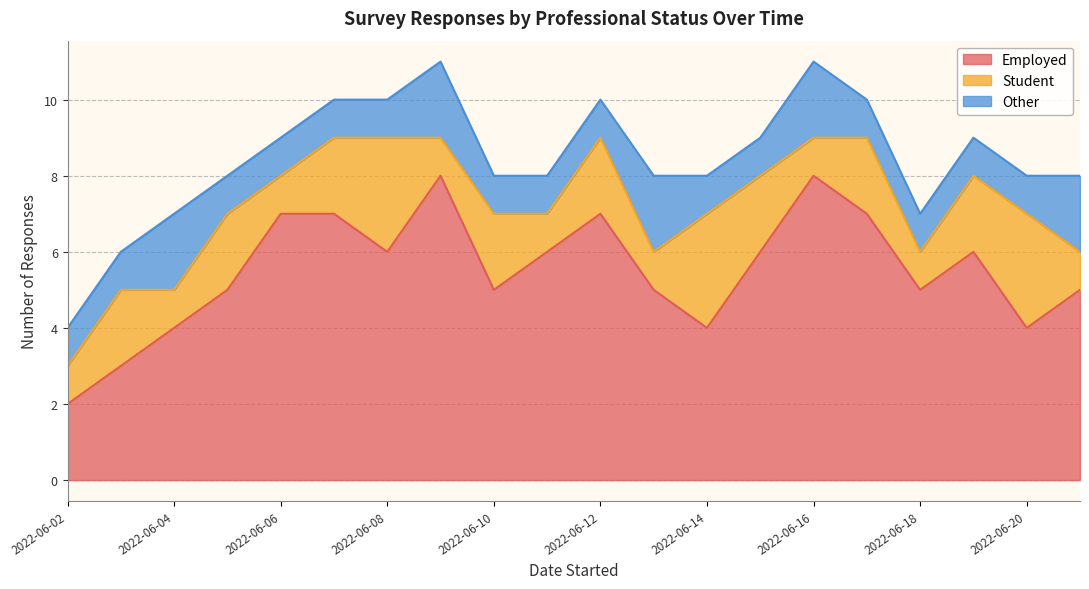

What is the difference between the maximum and minimum values in the Other series?

1